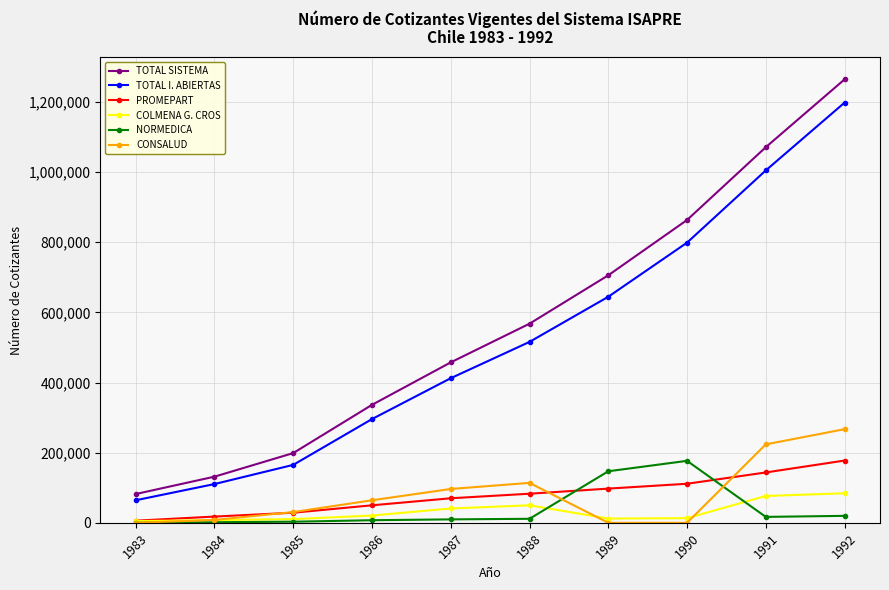

At which category is the sum across all series the highest?

1992